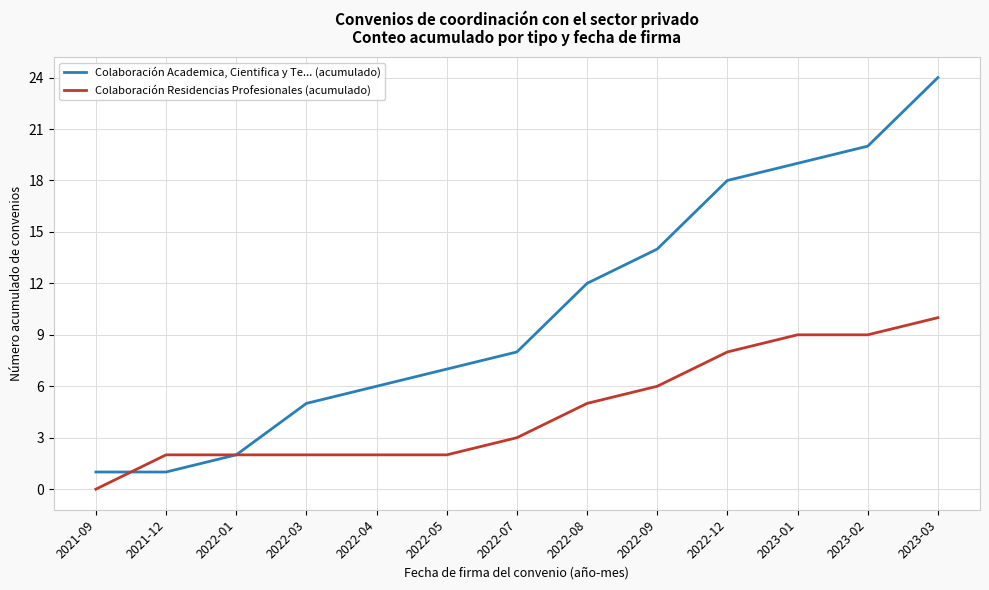

Read the Colaboración Residencias Profesionales (acumulado) value at 2022-09.

6